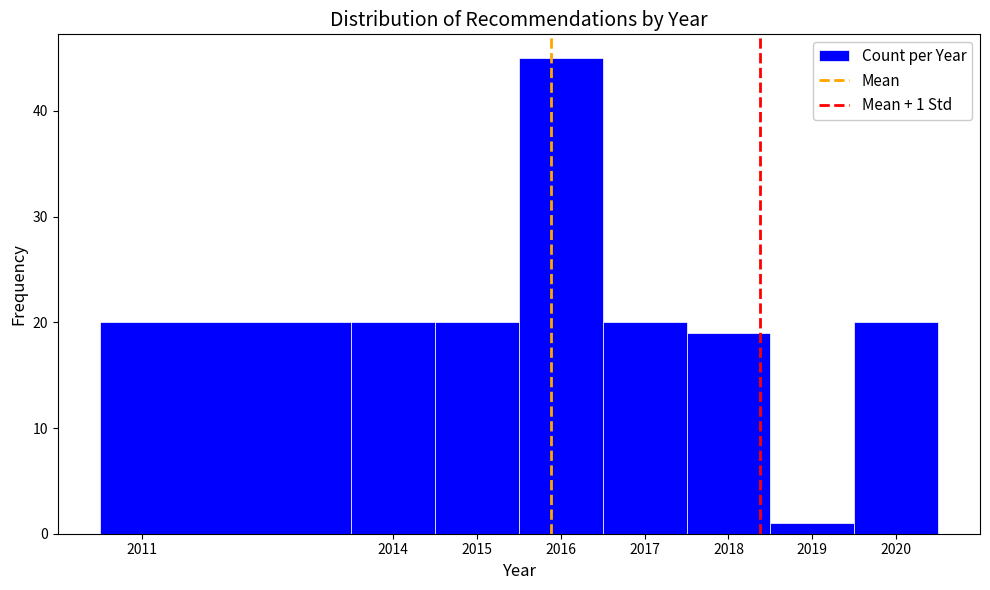

Over which range of the x-axis is the bar tallest?

2015.5 to 2016.5